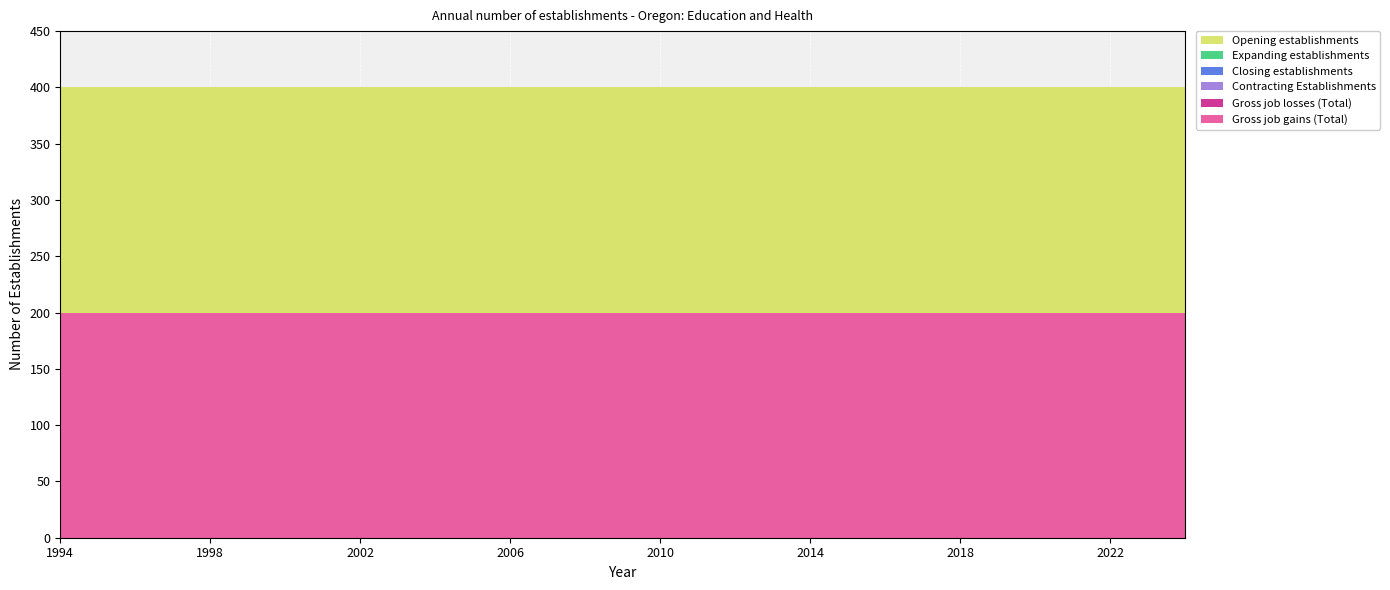

Reading left to right, list all the values displayed in this chart.

Gross job gains (Total): 200	200	200	200	200	200	200	200	200	200	200	200	200	200	200	200	200	200	200	200	200	200	200	200	200	200	200	200	200	200	200
Gross job losses (Total): 0	0	0	0	0	0	0	0	0	0	0	0	0	0	0	0	0	0	0	0	0	0	0	0	0	0	0	0	0	0	0
Contracting Establishments: 0	0	0	0	0	0	0	0	0	0	0	0	0	0	0	0	0	0	0	0	0	0	0	0	0	0	0	0	0	0	0
Closing establishments: 0	0	0	0	0	0	0	0	0	0	0	0	0	0	0	0	0	0	0	0	0	0	0	0	0	0	0	0	0	0	0
Expanding establishments: 0	0	0	0	0	0	0	0	0	0	0	0	0	0	0	0	0	0	0	0	0	0	0	0	0	0	0	0	0	0	0
Opening establishments: 200	200	200	200	200	200	200	200	200	200	200	200	200	200	200	200	200	200	200	200	200	200	200	200	200	200	200	200	200	200	200